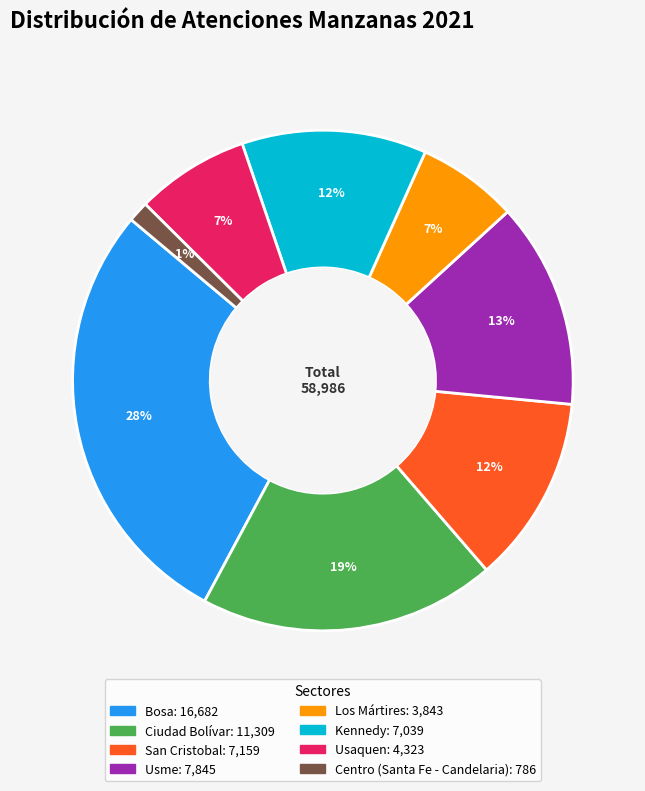

To the nearest percent, what percentage of the pie is San Cristobal?

12%